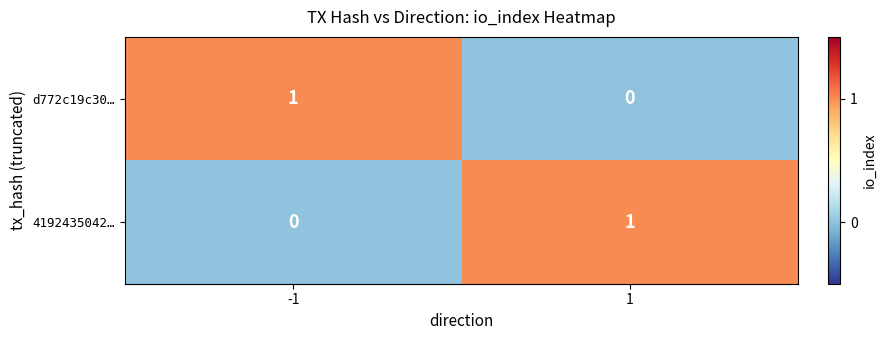

The value of d772c19c30… at -1 is 0. True or false?

False